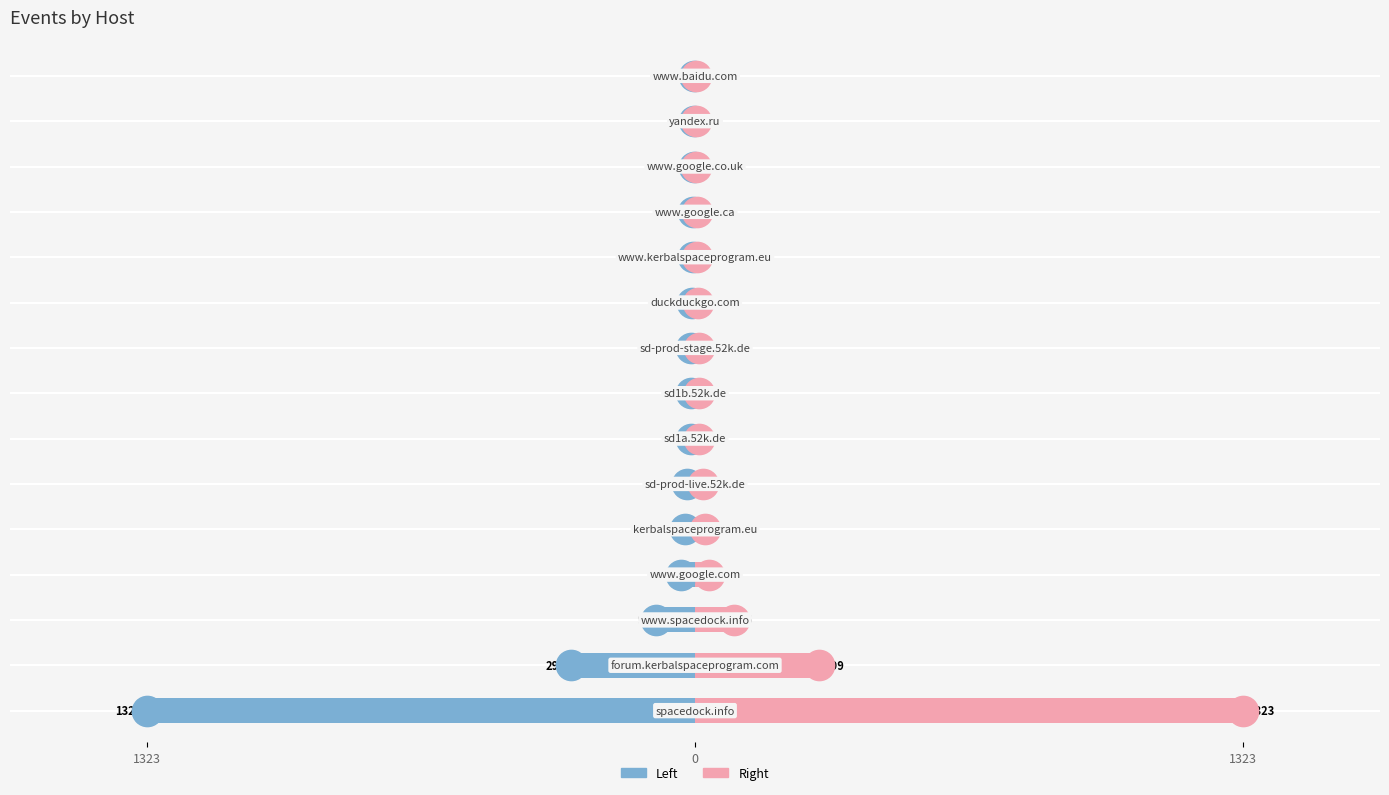

Reading left to right, extract all data points from this chart.

Events (Left): -1323	-299	-95	-34	-24	-19	-10	-10	-10	-7	-6	-4	-3	-2	-2
Events (Right): 1323	299	95	34	24	19	10	10	10	7	6	4	3	2	2